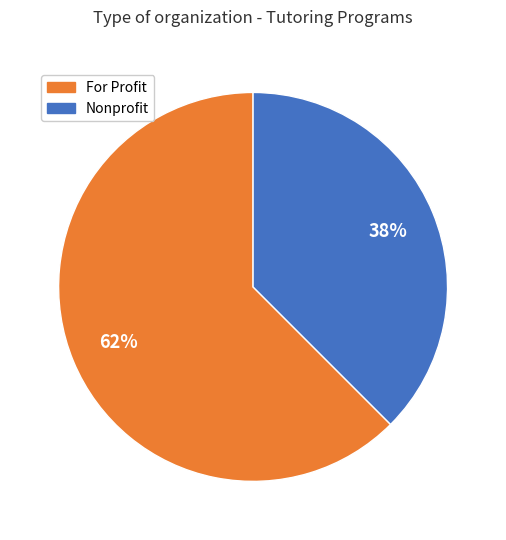

Does any single category account for the majority?

Yes